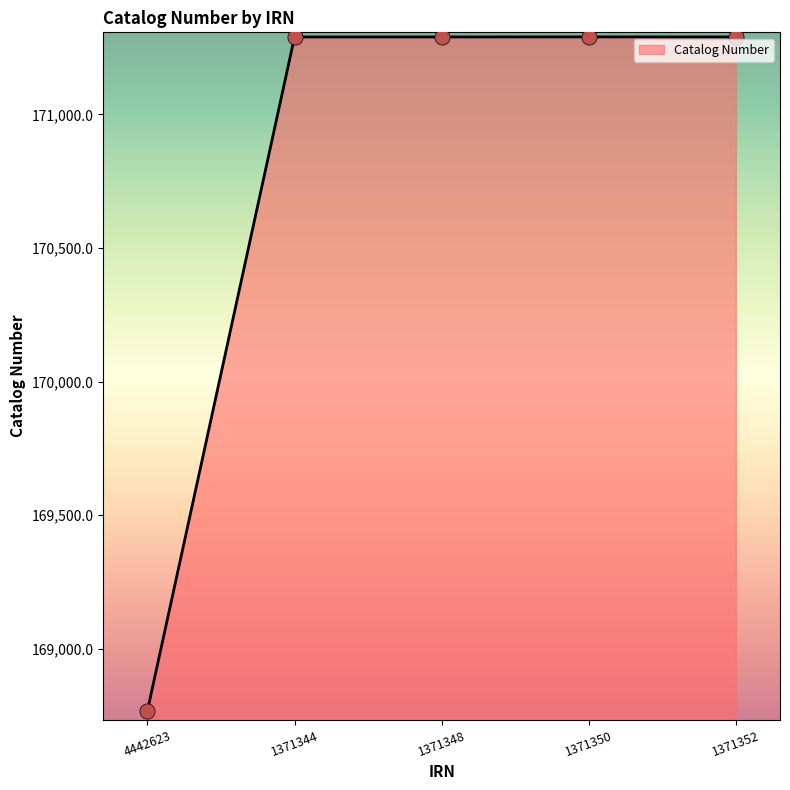

What is the change in value from 1371344 to 1371352?

+0.2